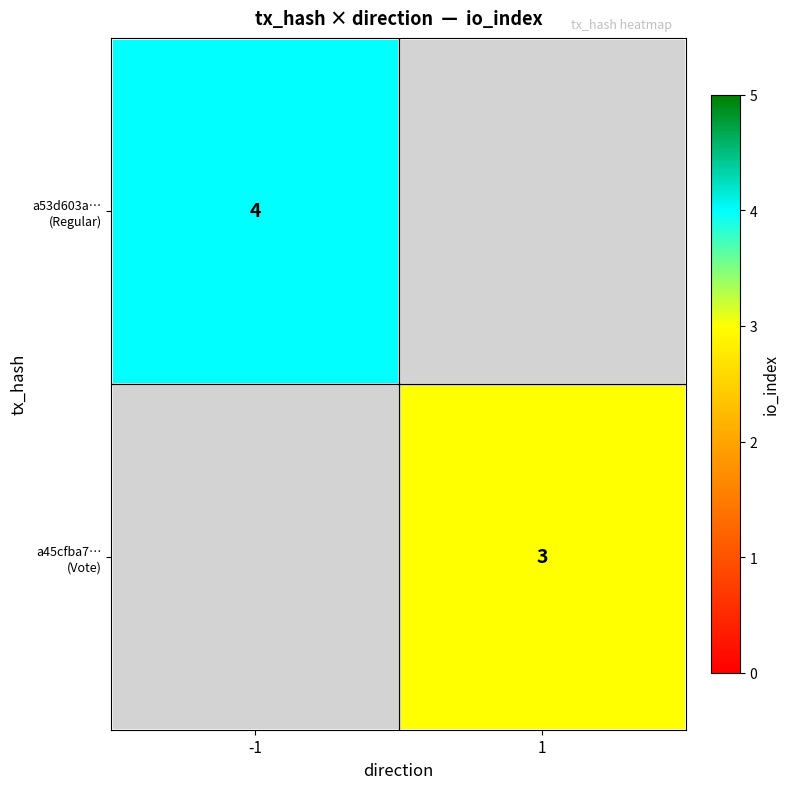

At which category does the chart reach its minimum across all series?

1